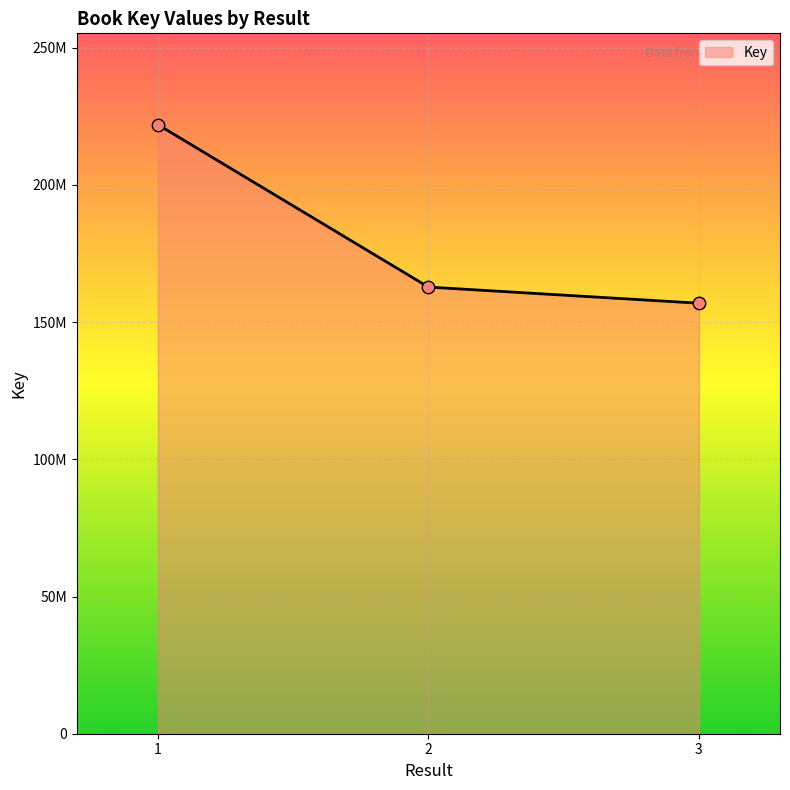

Between 3 and 2, which is larger?

2